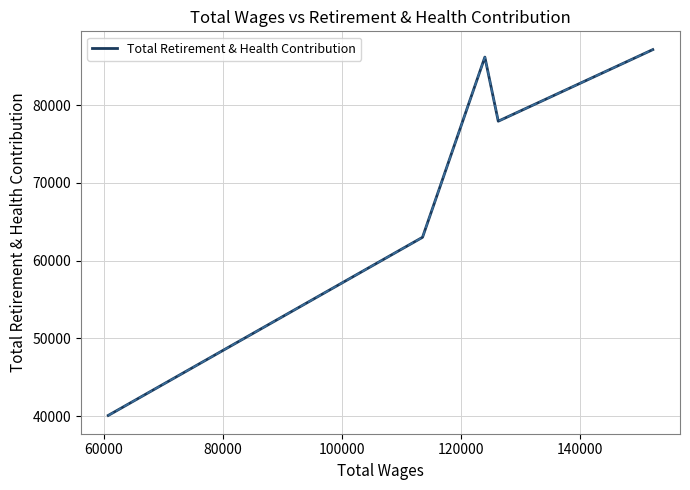

What is the smallest value displayed?

40082